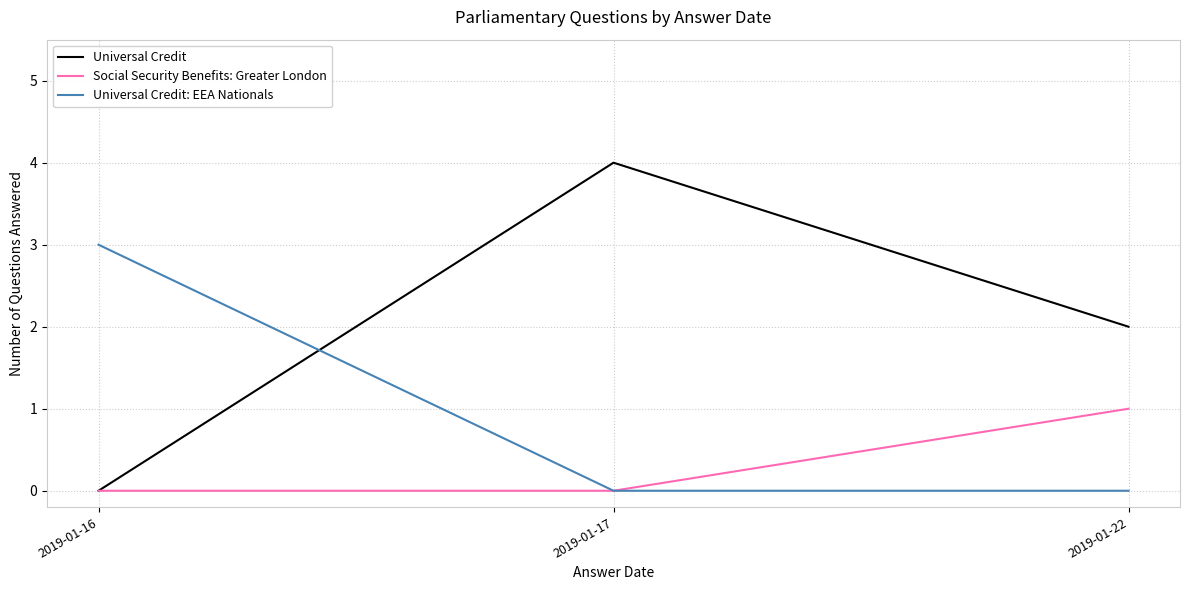

Reading left to right, what are all the values shown in this chart?

Universal Credit: 2019-01-16=0	2019-01-17=4	2019-01-22=2
Social Security Benefits: Greater London: 2019-01-16=0	2019-01-17=0	2019-01-22=1
Universal Credit: EEA Nationals: 2019-01-16=3	2019-01-17=0	2019-01-22=0